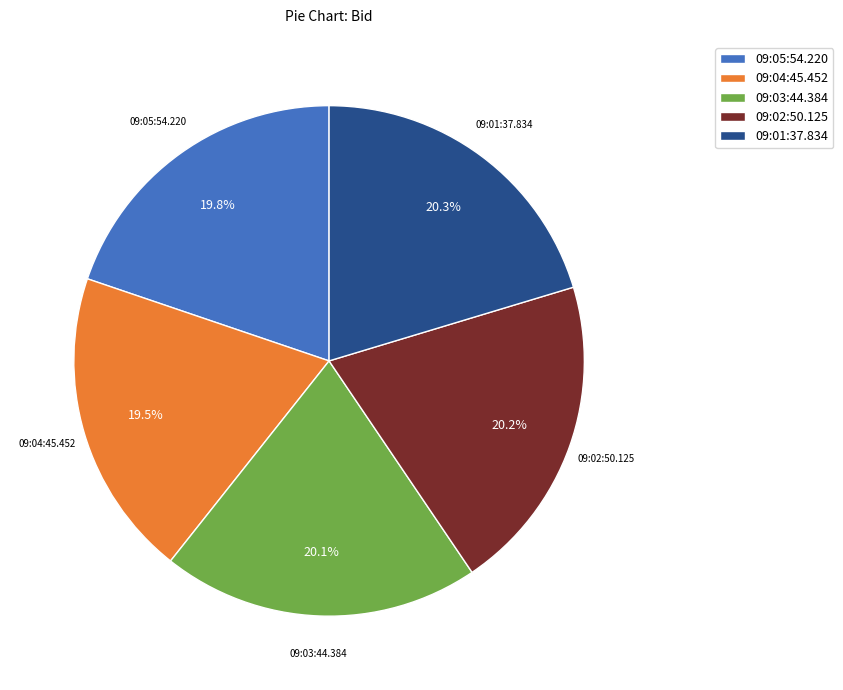

Count the number of slices in the pie.

5